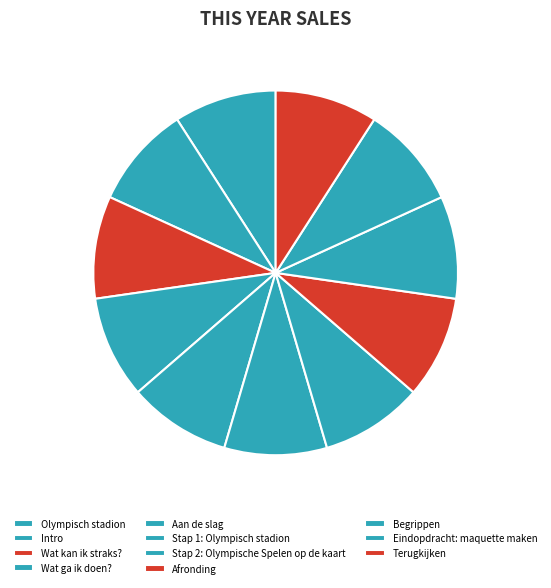

Which category has the smallest portion of the pie?

Olympisch stadion